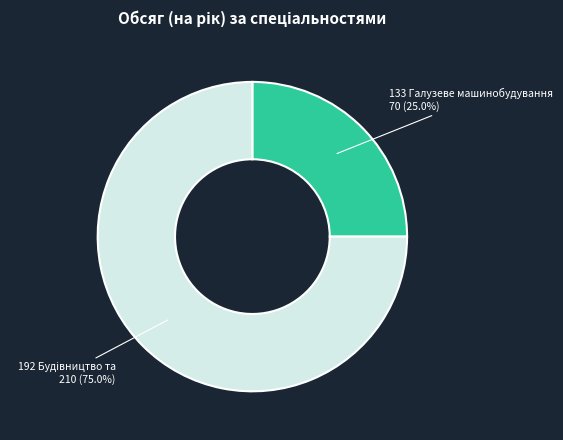

Does any single category account for the majority?

Yes